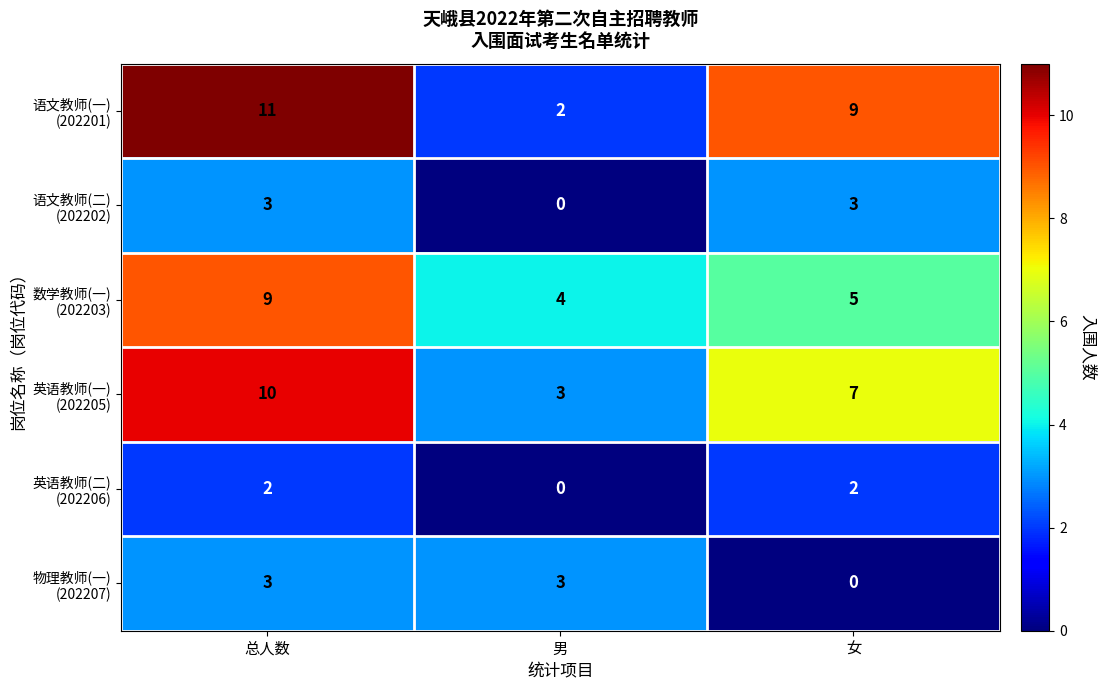

At which category does the chart reach its peak across all series?

总人数